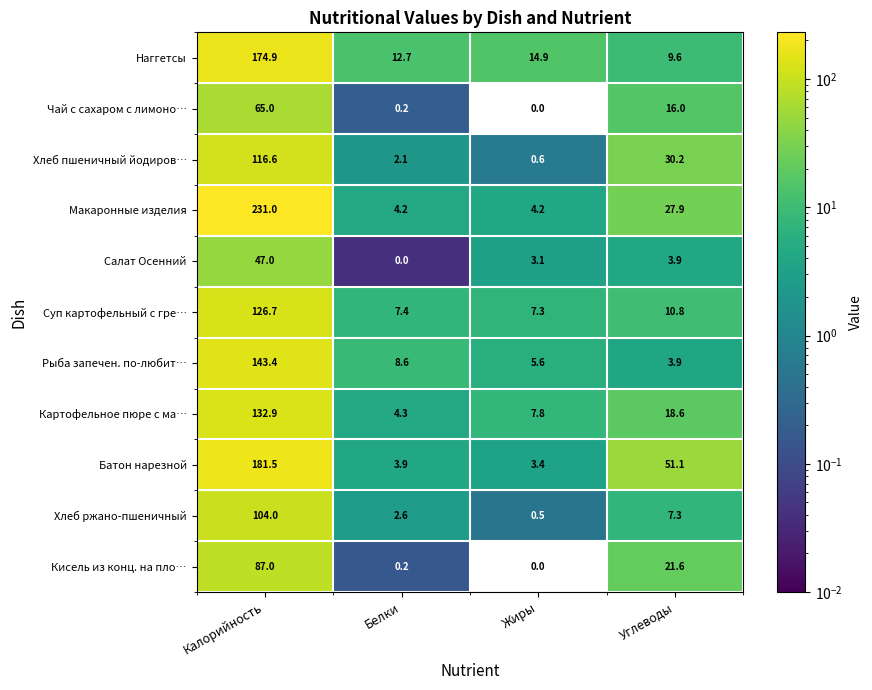

The value of Макаронные изделия at Белки is 4.2. True or false?

True